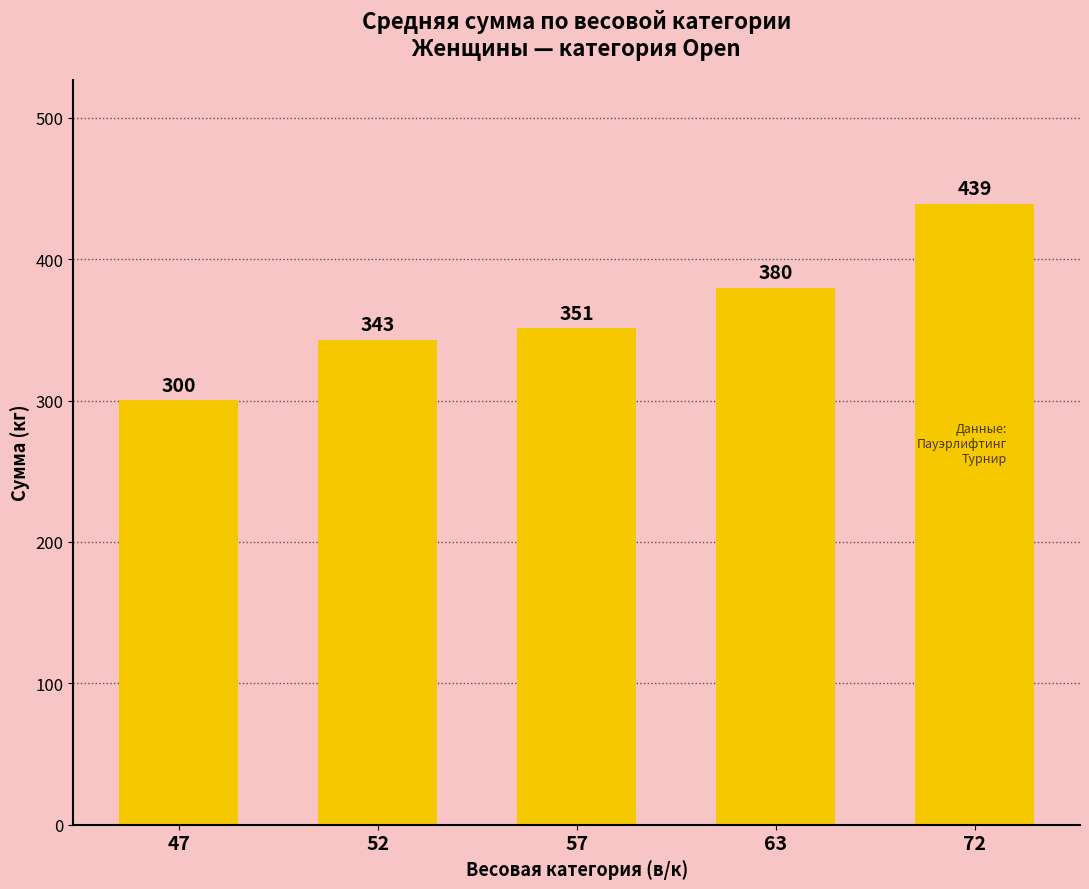

The value at 63 is 178.0. True or false?

False